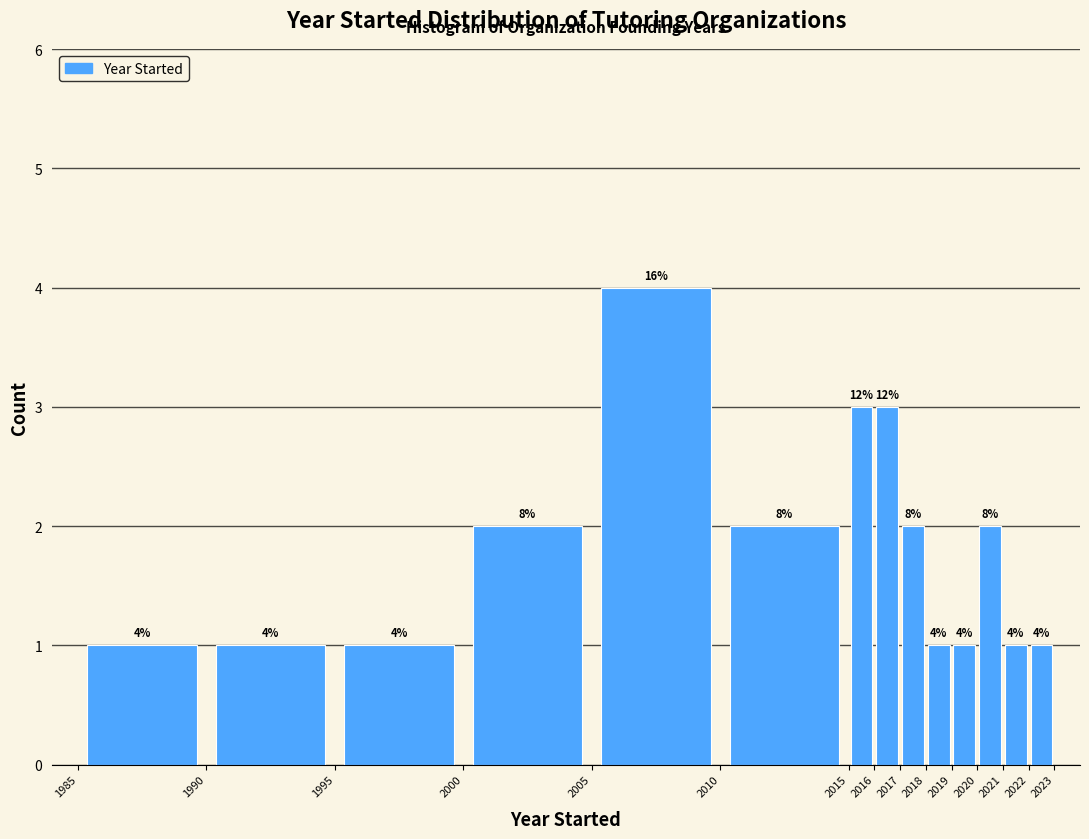

Over which range of the x-axis is the bar tallest?

2005 to 2010